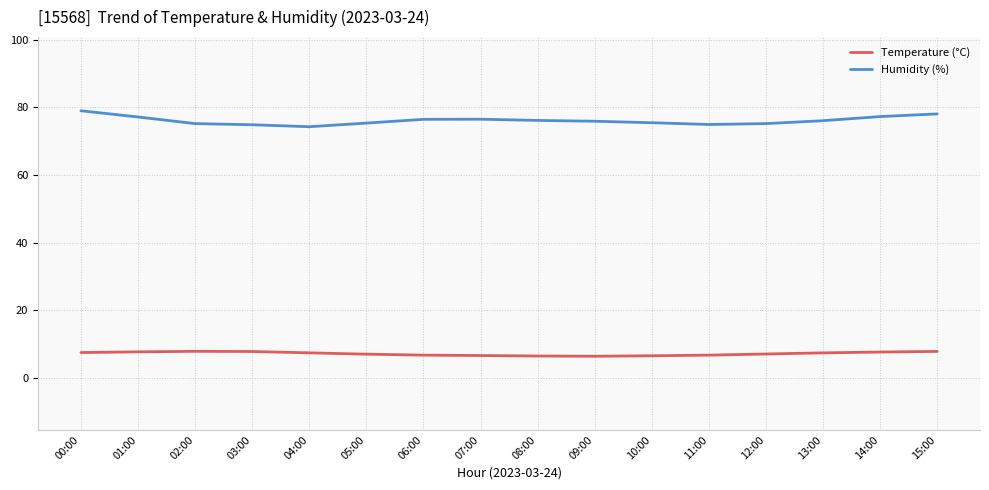

At 07:00, list the series in order from largest to smallest.

Humidity (%), Temperature (°C)